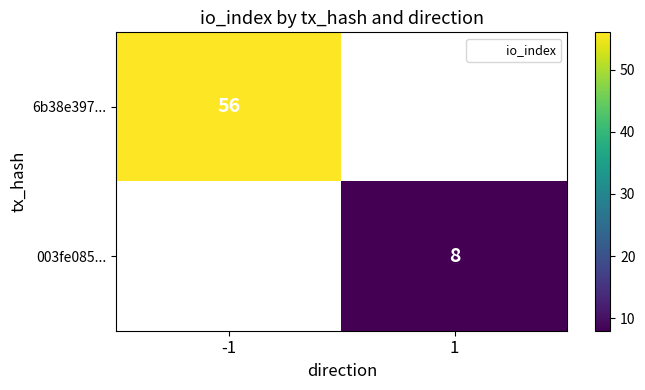

List the labels in order of 003fe085... value, smallest first.

-1, 1